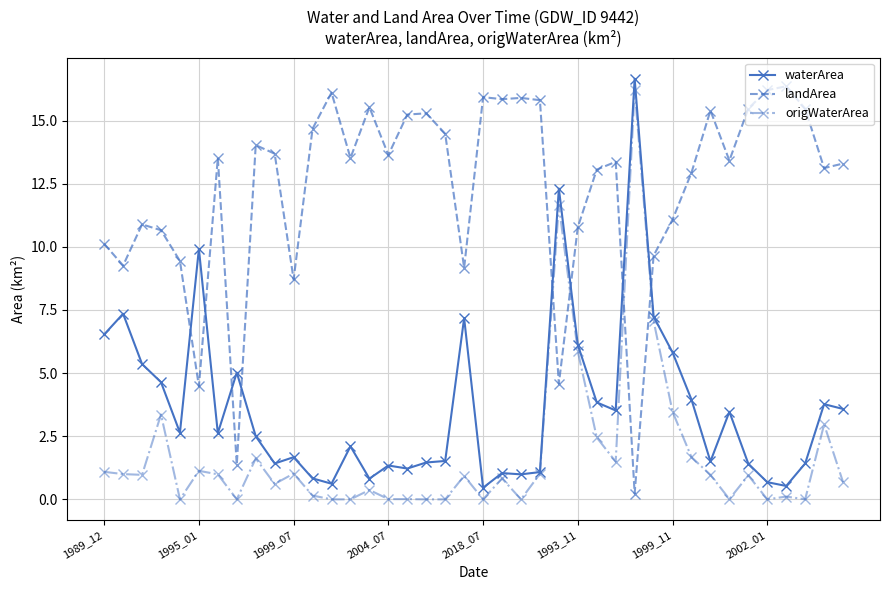

True or false: waterArea and landArea intersect in this chart.

True